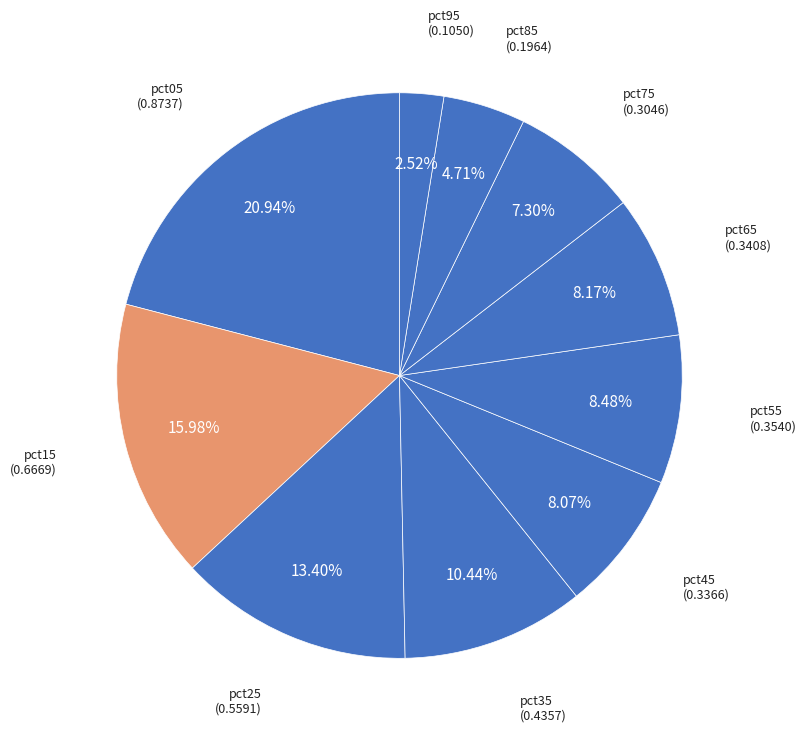

How many slices are in this pie chart?

10